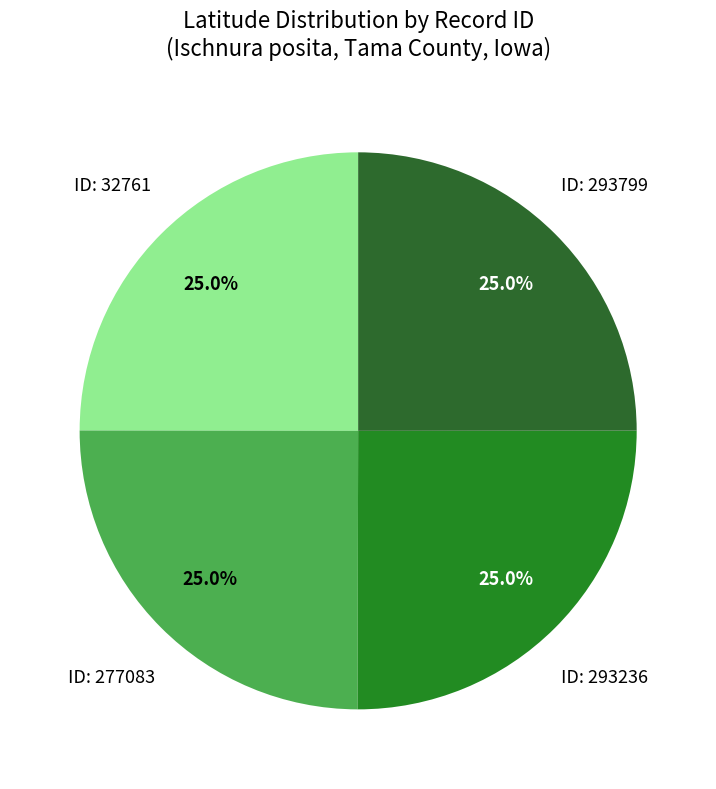

How many slices are in this pie chart?

4